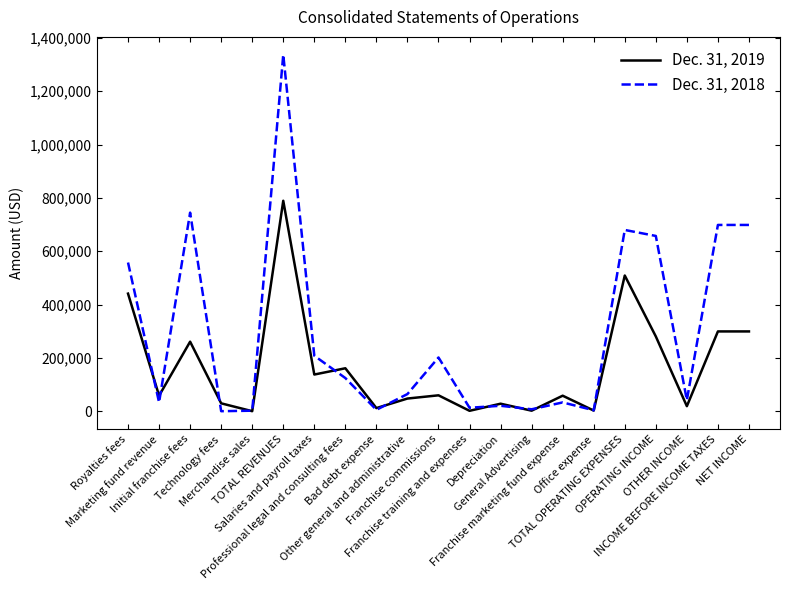

List the series in order of their peak value, lowest first.

Dec. 31, 2019, Dec. 31, 2018